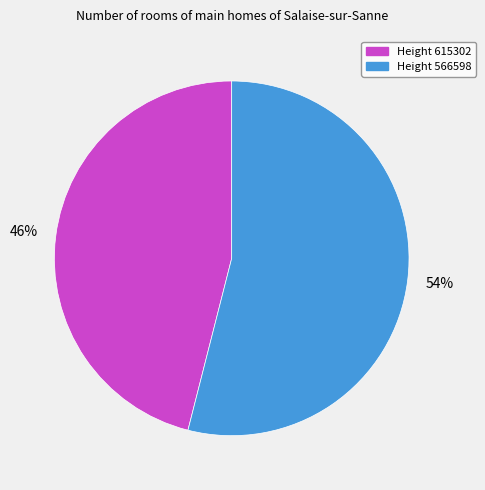

To the nearest percent, what is the average slice percentage?

50%